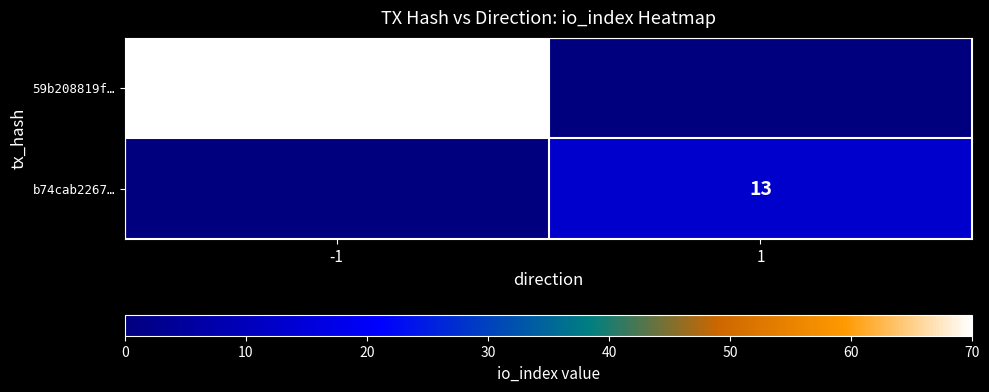

The b74cab2267… series shows 13 at 1. True or false?

True